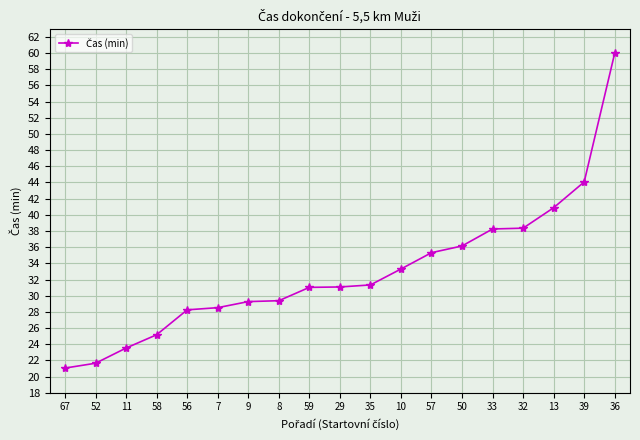

What is the label of the 2nd point from the left?

52